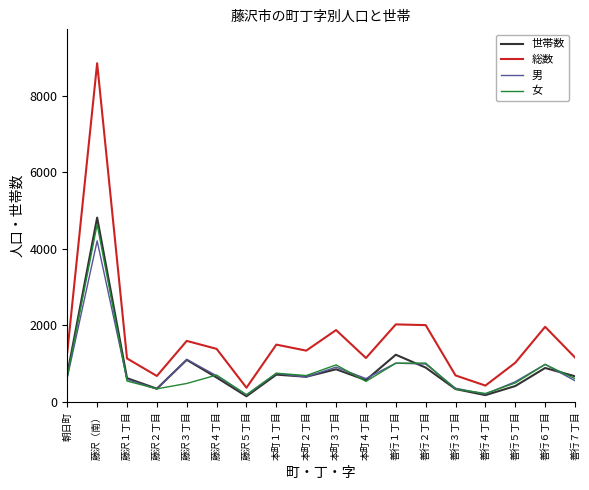

Which series has the widest spread of values?

総数